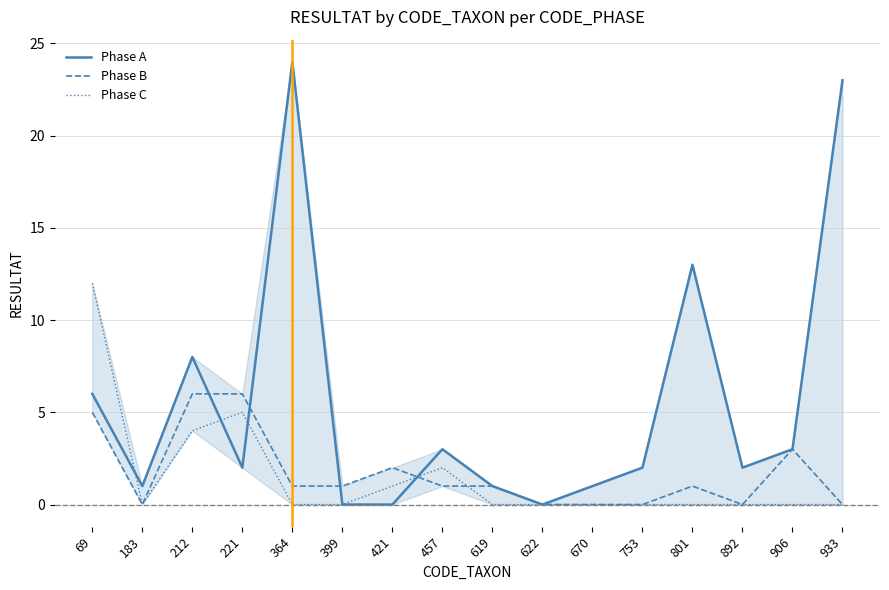

Is the value of Phase C at 212 greater than the value of Phase B at 622?

Yes